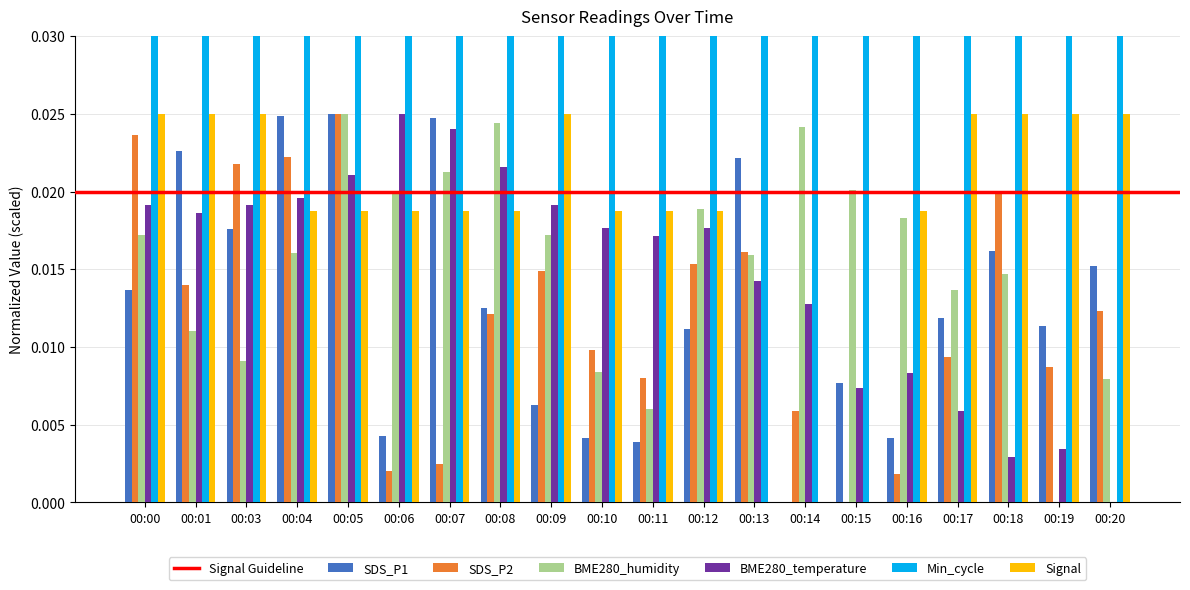

Is it true that SDS_P1 equals 0.0 at 00:08?

True